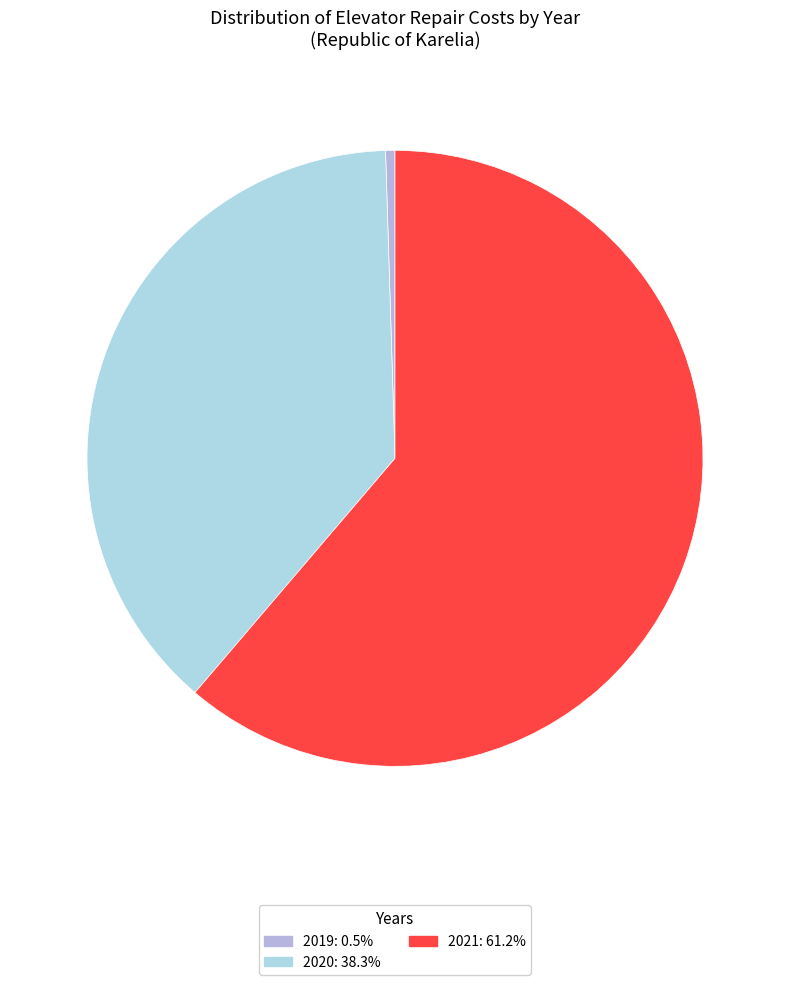

Approximately how many times larger is the value at 2020 compared to 2019?

78.0